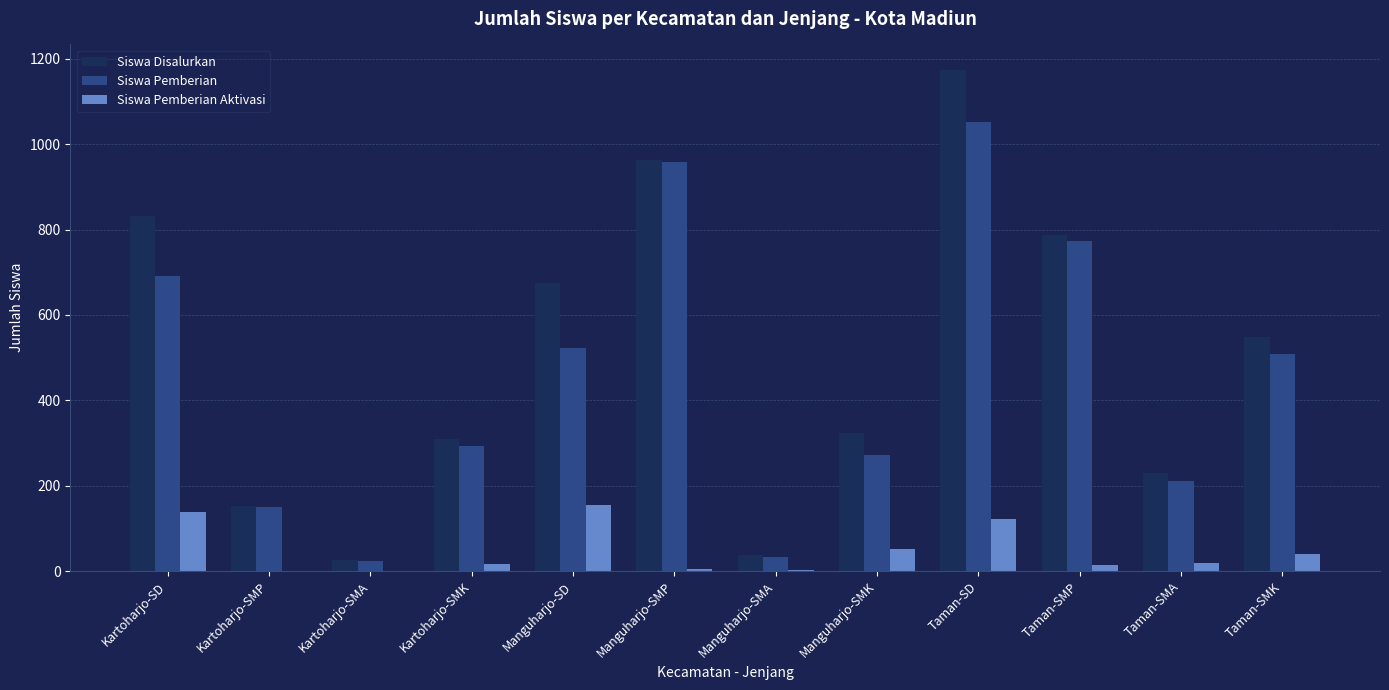

How many data points does each series have?

12